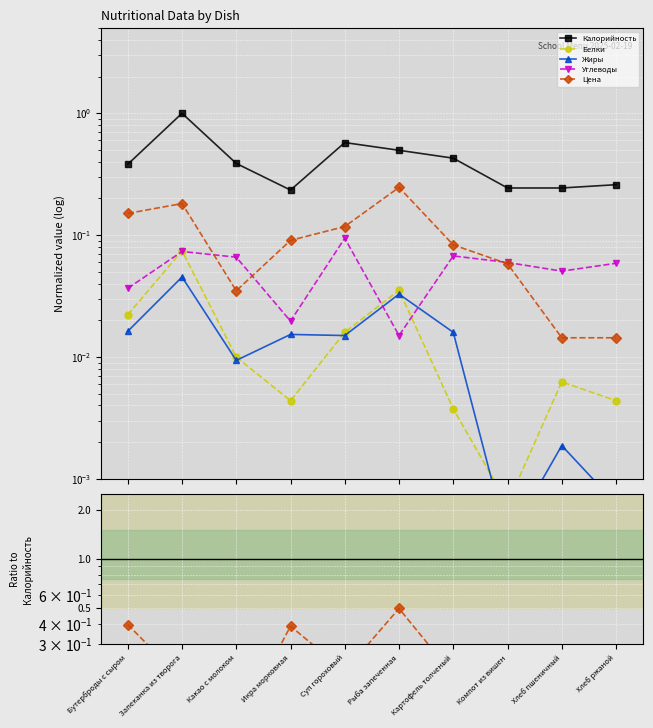

How many lines are shown in the chart?

5